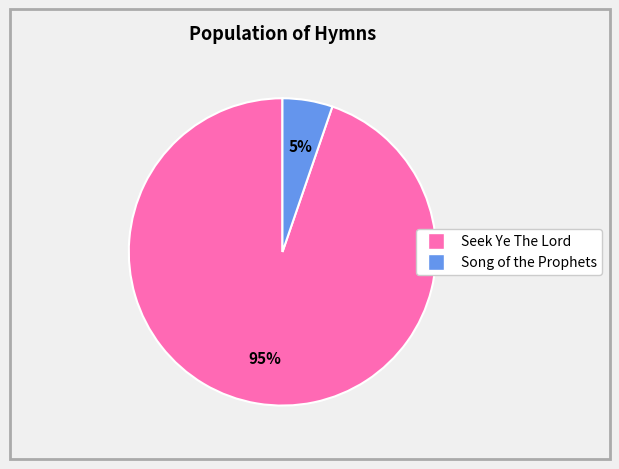

Combined, do Song of the Prophets and Seek Ye The Lord account for over 50%?

Yes